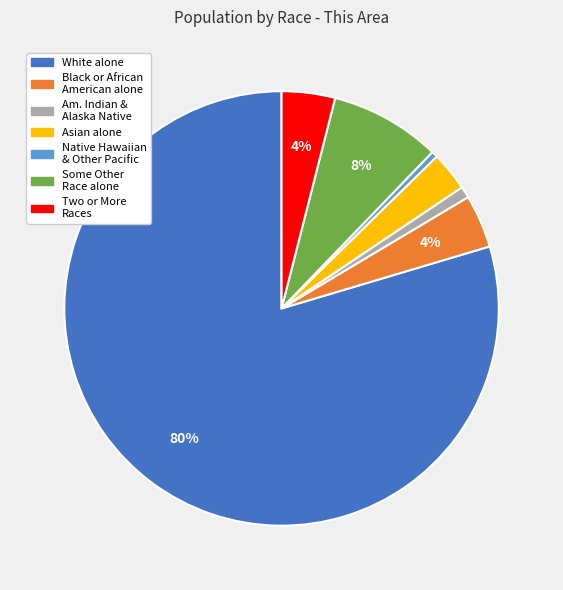

To the nearest percent, what is the average slice percentage?

14%